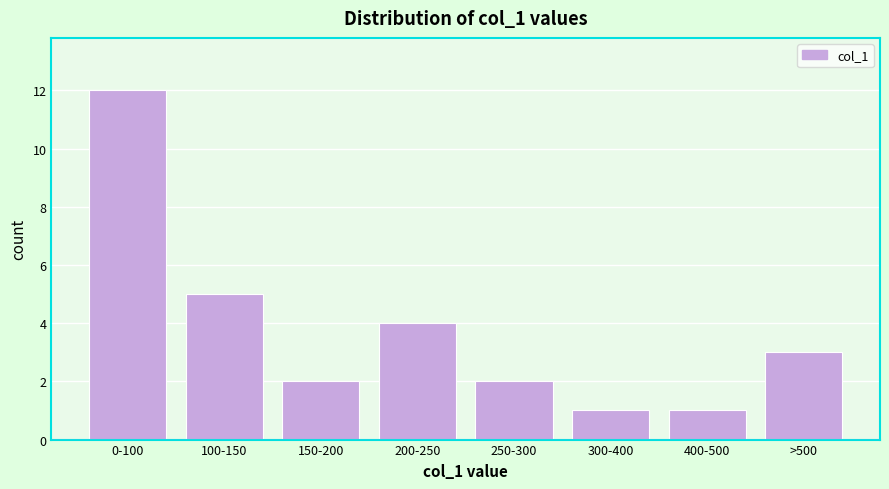

Reading left to right, list all the values displayed in this chart.

0-100=12	100-150=5	150-200=2	200-250=4	250-300=2	300-400=1	400-500=1	>500=3